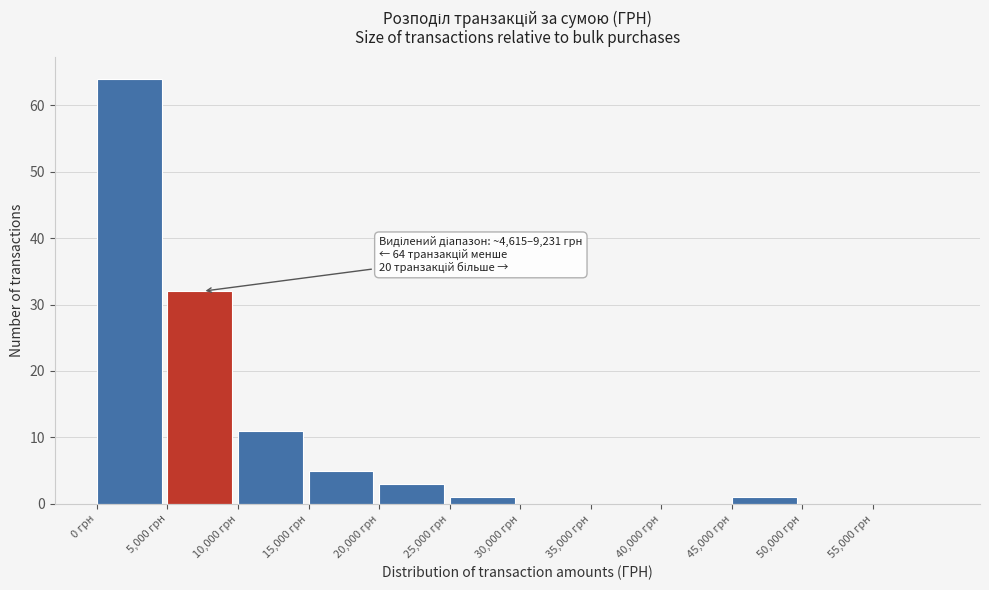

Which range on the x-axis has the tallest bar?

0 to 5000